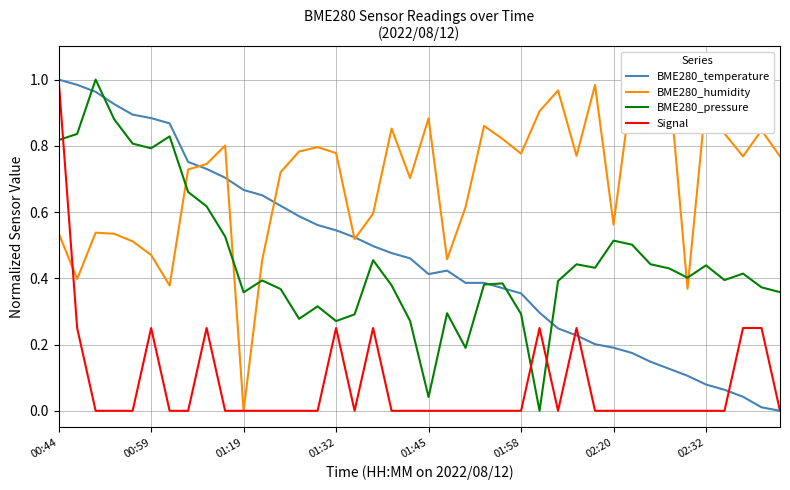

At which category does the chart reach its peak across all series?

00:44